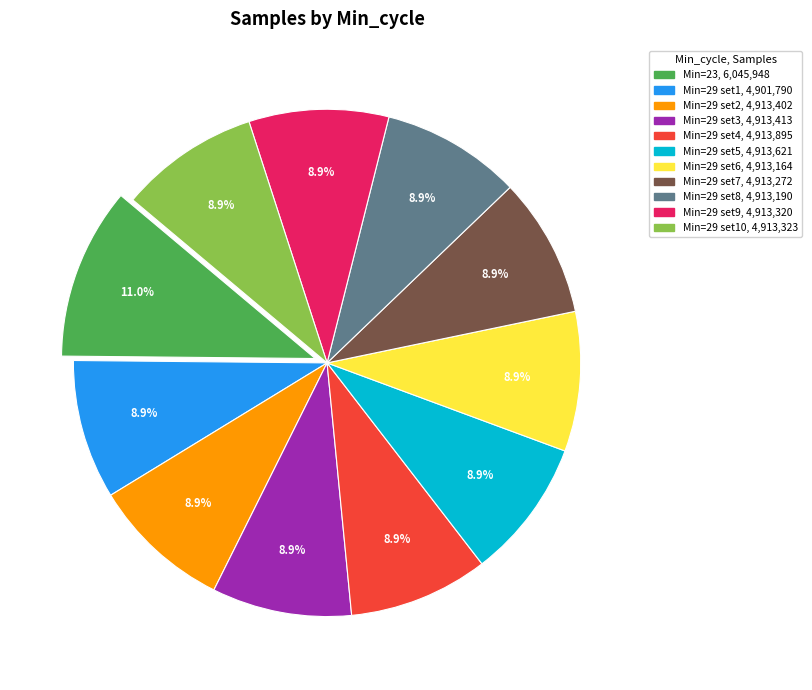

Is there any slice that represents more than half of the pie?

No